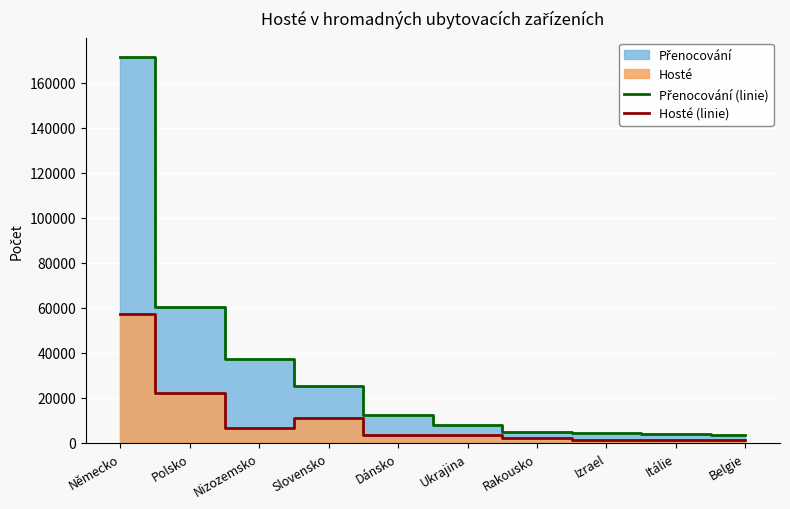

What is the maximum value for Přenocování (linie)?

171337